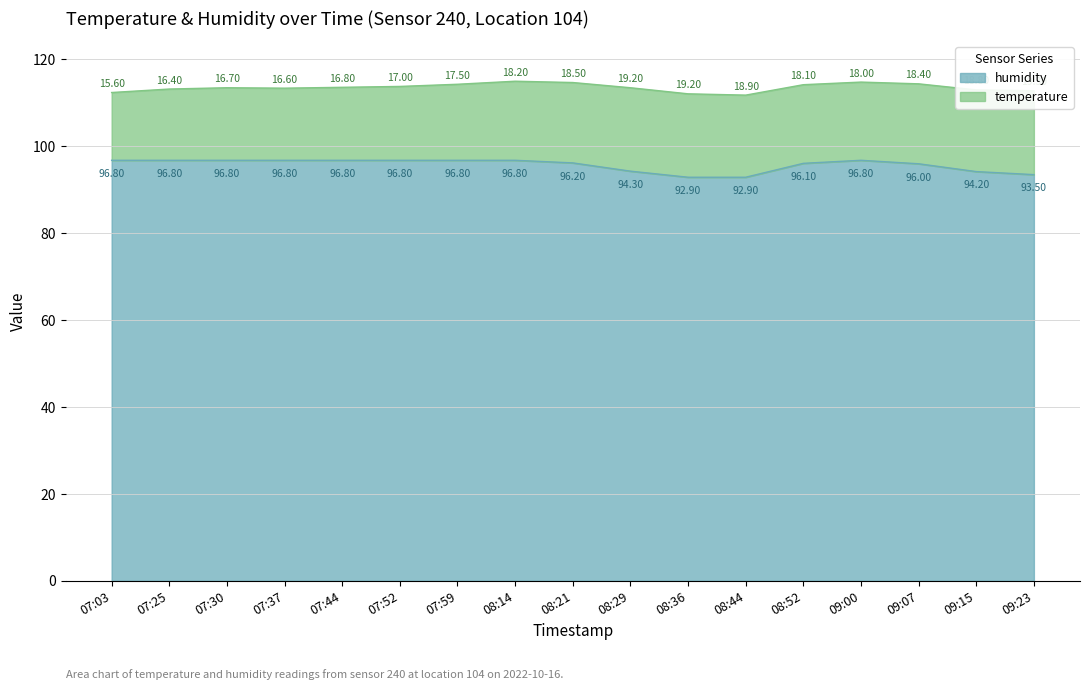

Rank the categories by value from lowest to highest.

08:36, 08:44, 09:23, 09:15, 08:29, 09:07, 08:52, 08:21, 07:03, 07:25, 07:30, 07:37, 07:44, 07:52, 07:59, 08:14, 09:00